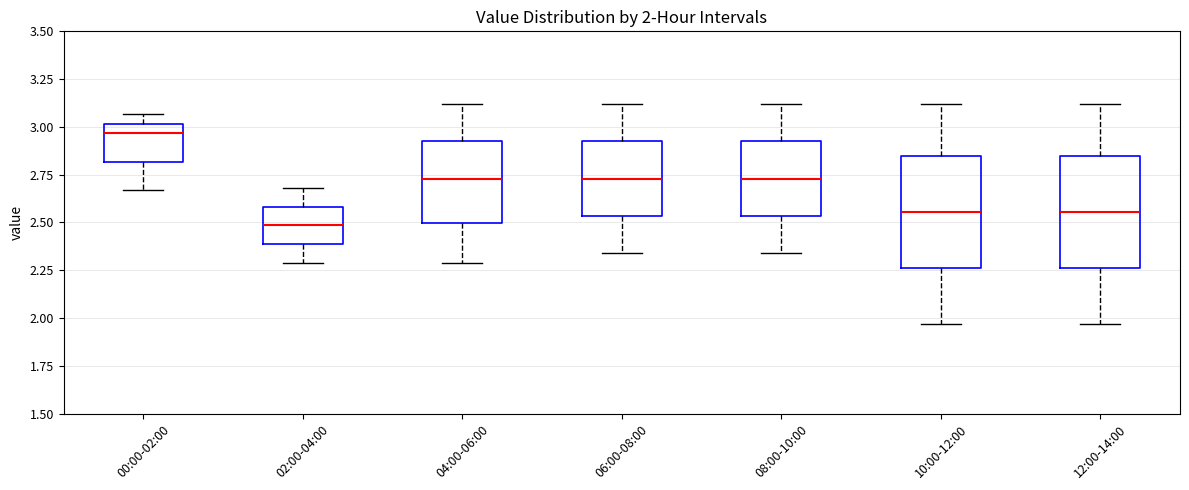

Which box has the lowest median line?

02:00-04:00